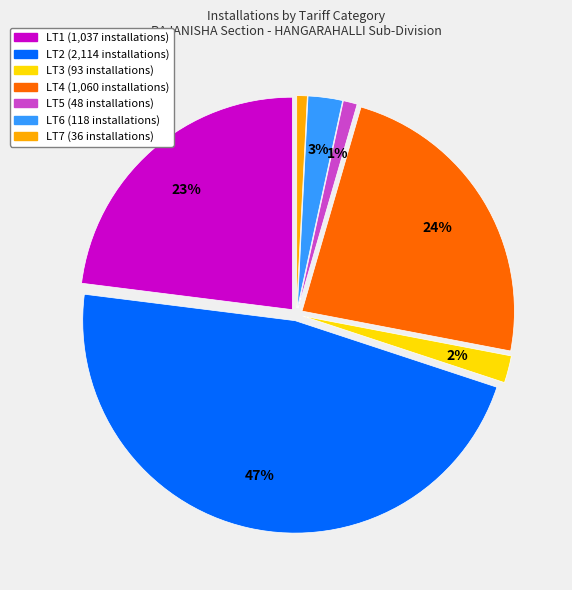

What is the largest slice in the pie chart?

LT2